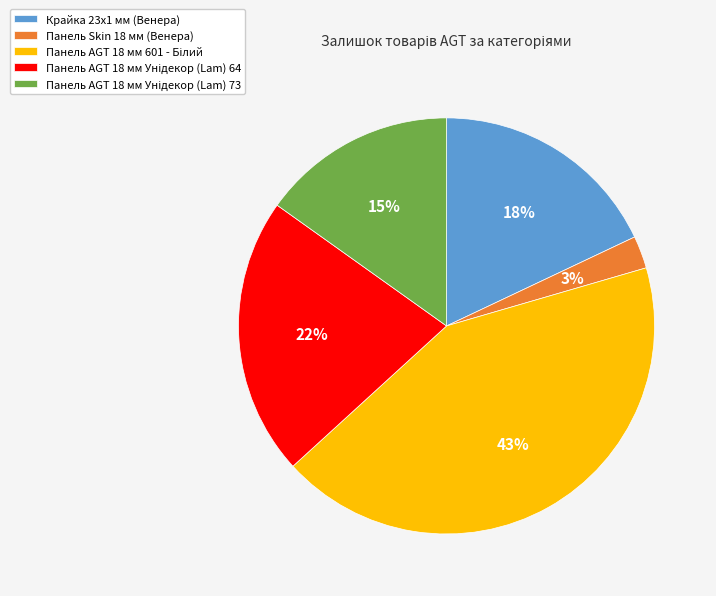

To the nearest percent, what is the average slice percentage?

20%